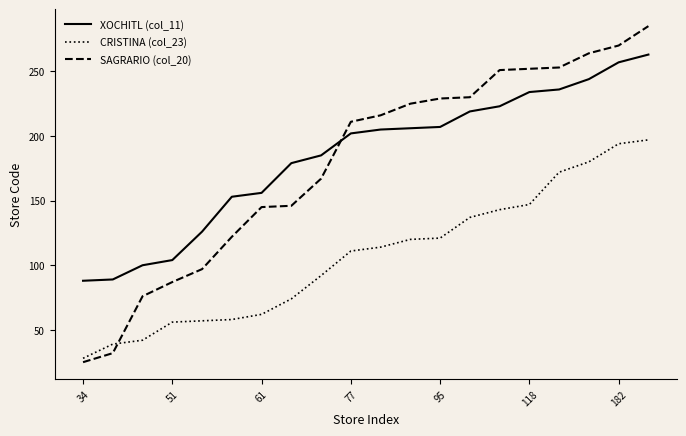

How many lines are shown in the chart?

3